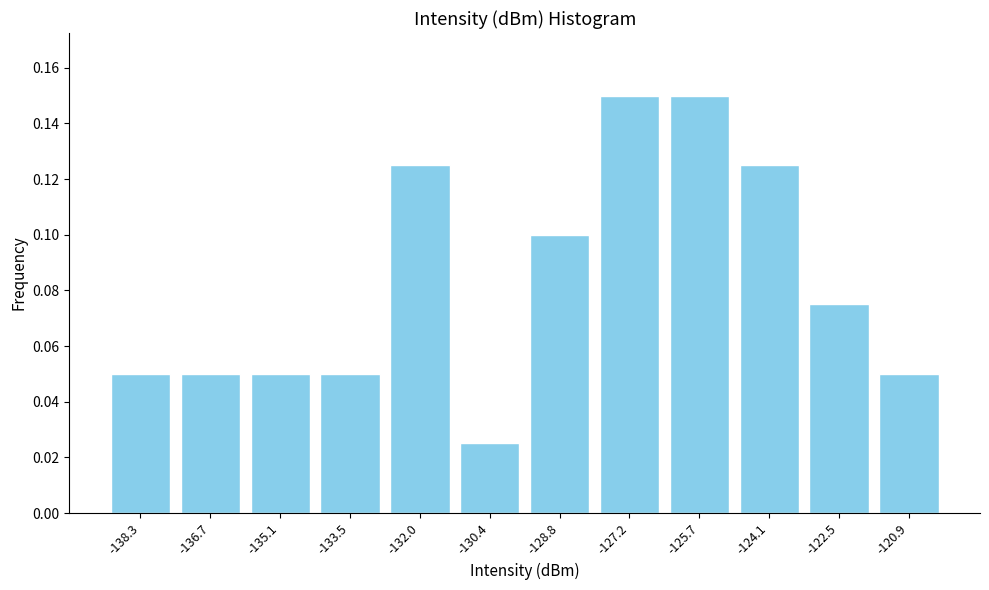

Reading left to right, list every bar in this chart as the range it spans on the x-axis followed by its height. Neither the bar edges nor the heights are printed on the chart, so give them approximately, as read against the axes.

-139.0 to -137.4: 0.050
-137.4 to -135.8: 0.050
-135.8 to -134.4: 0.050
-134.4 to -132.8: 0.050
-132.8 to -131.2: 0.126
-131.2 to -129.6: 0.026
-129.6 to -128.0: 0.100
-128.0 to -126.4: 0.150
-126.4 to -124.8: 0.150
-124.8 to -123.2: 0.126
-123.2 to -121.8: 0.076
-121.8 to -120.2: 0.050